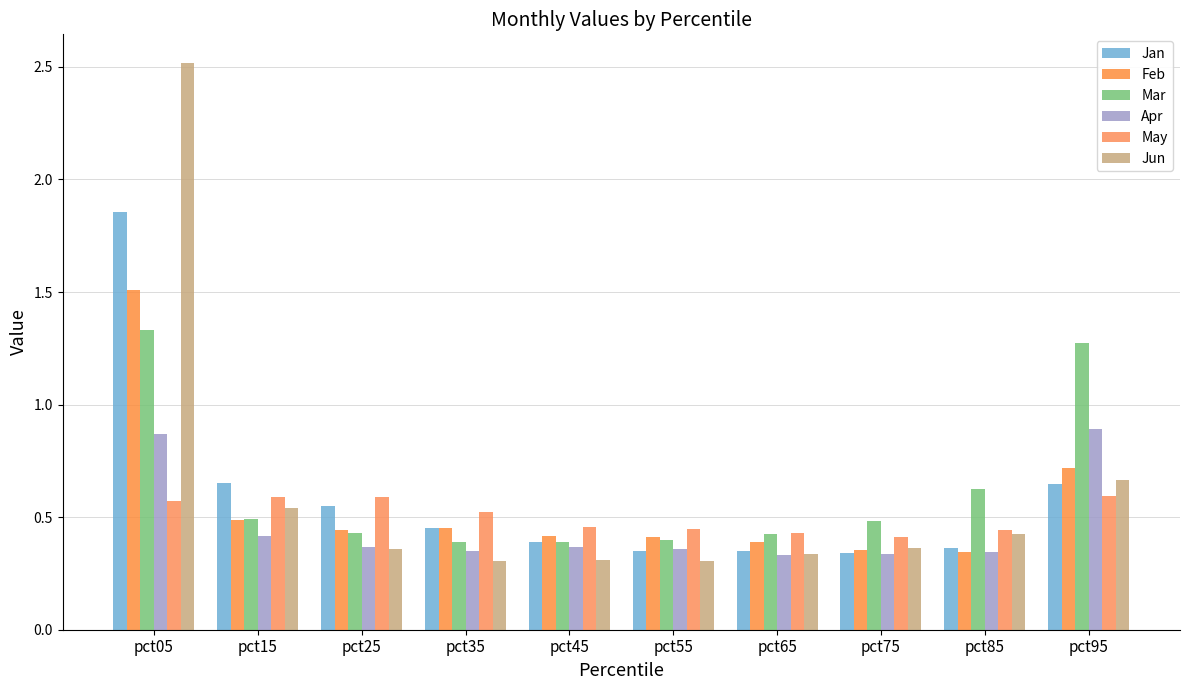

How many bars are there in total?

60